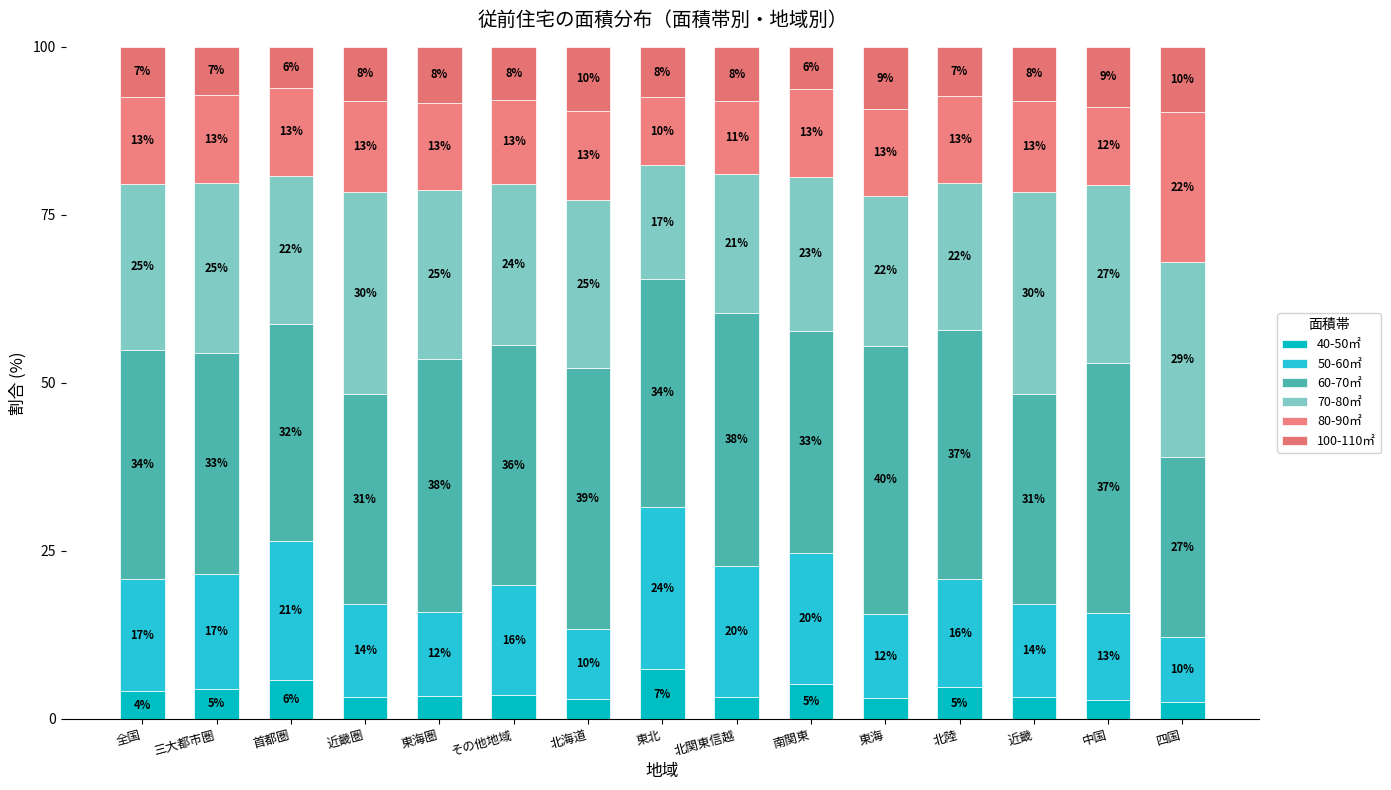

What are all the series names shown in the legend?

40-50㎡, 50-60㎡, 60-70㎡, 70-80㎡, 80-90㎡, 100-110㎡